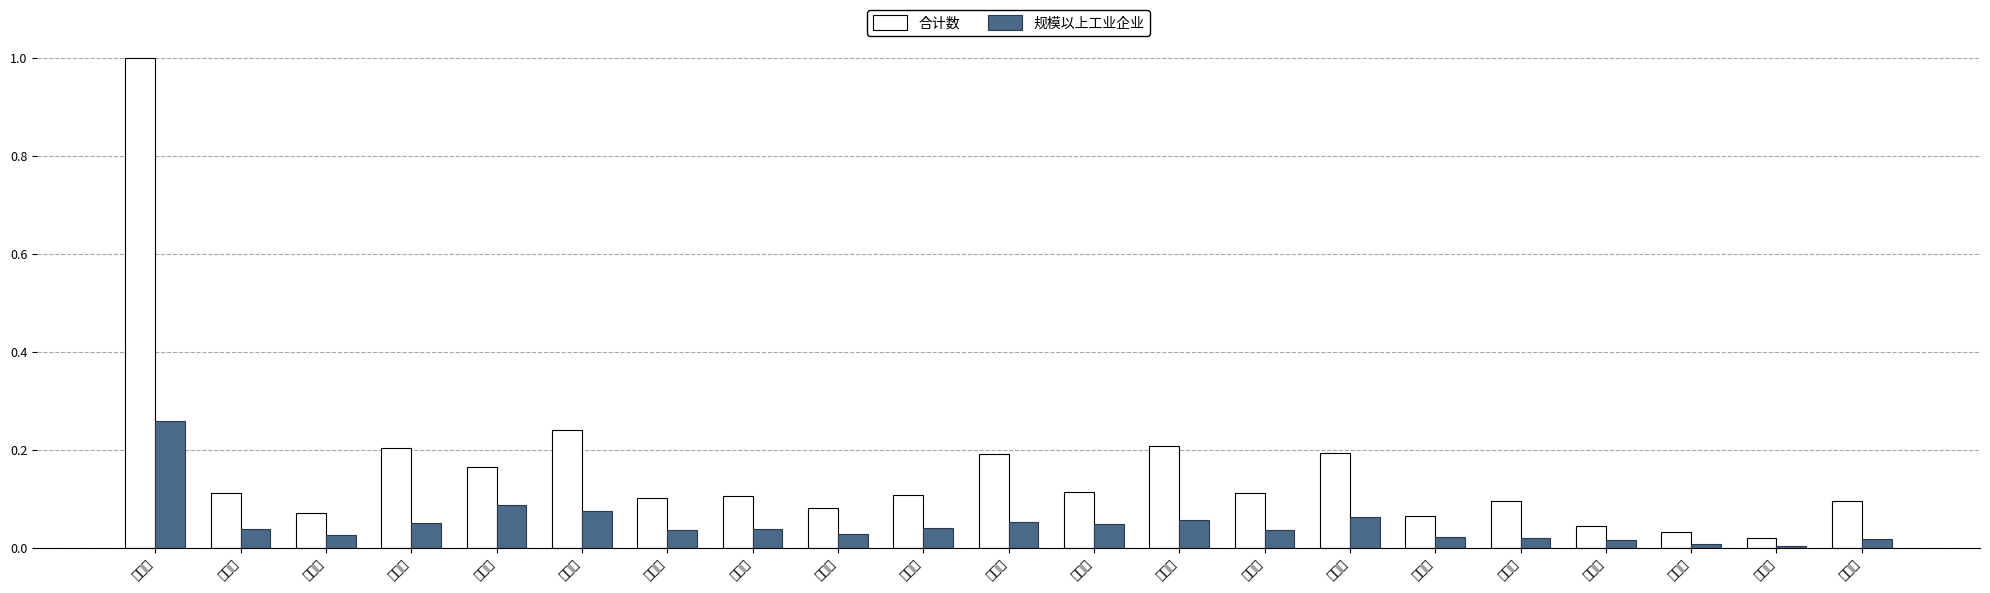

Reading left to right, extract all data points from this chart.

合计数: 成都市=1.0	自贡市=0.1	攀枝花=0.1	泸州市=0.2	德阳市=0.2	绵阳市=0.2	广元市=0.1	遂宁市=0.1	内江市=0.1	乐山市=0.1	南充市=0.2	眉山市=0.1	宜宾市=0.2	广安市=0.1	达州市=0.2	雅安市=0.1	巴中市=0.1	资阳市=0.0	阿坝州=0.0	甘孜州=0.0	凉山州=0.1
规模以上工业企业: 成都市=0.3	自贡市=0.0	攀枝花=0.0	泸州市=0.1	德阳市=0.1	绵阳市=0.1	广元市=0.0	遂宁市=0.0	内江市=0.0	乐山市=0.0	南充市=0.1	眉山市=0.1	宜宾市=0.1	广安市=0.0	达州市=0.1	雅安市=0.0	巴中市=0.0	资阳市=0.0	阿坝州=0.0	甘孜州=0.0	凉山州=0.0